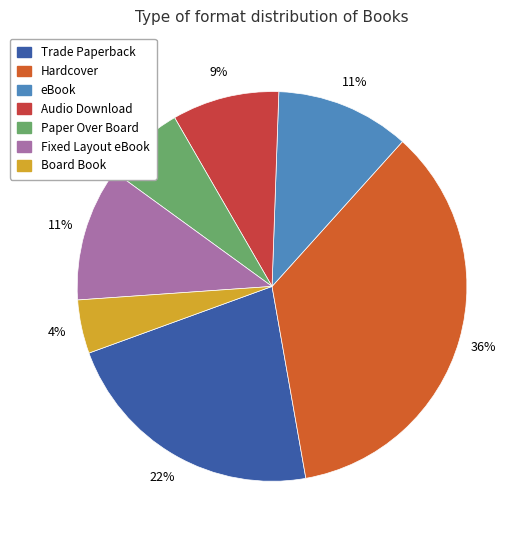

Does any single category account for the majority?

No